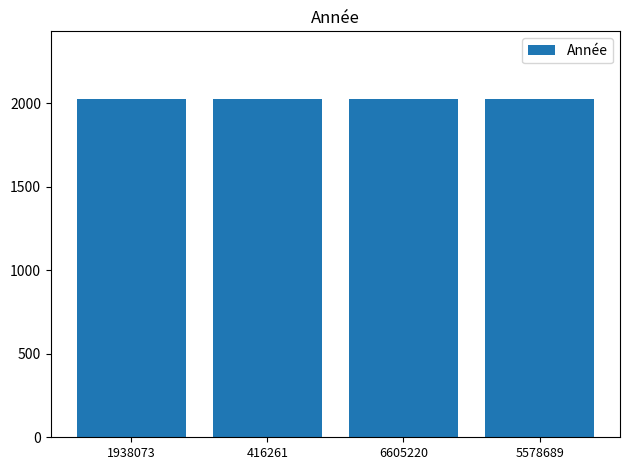

How many values are between 2023 and 2024?

4